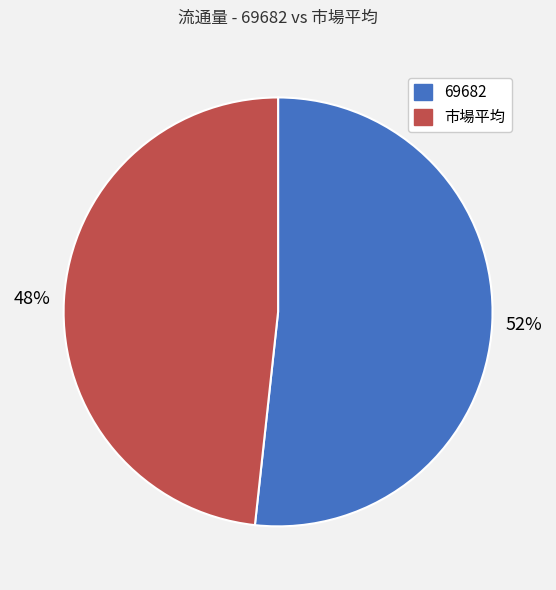

To the nearest percent, what is the average slice percentage?

50%